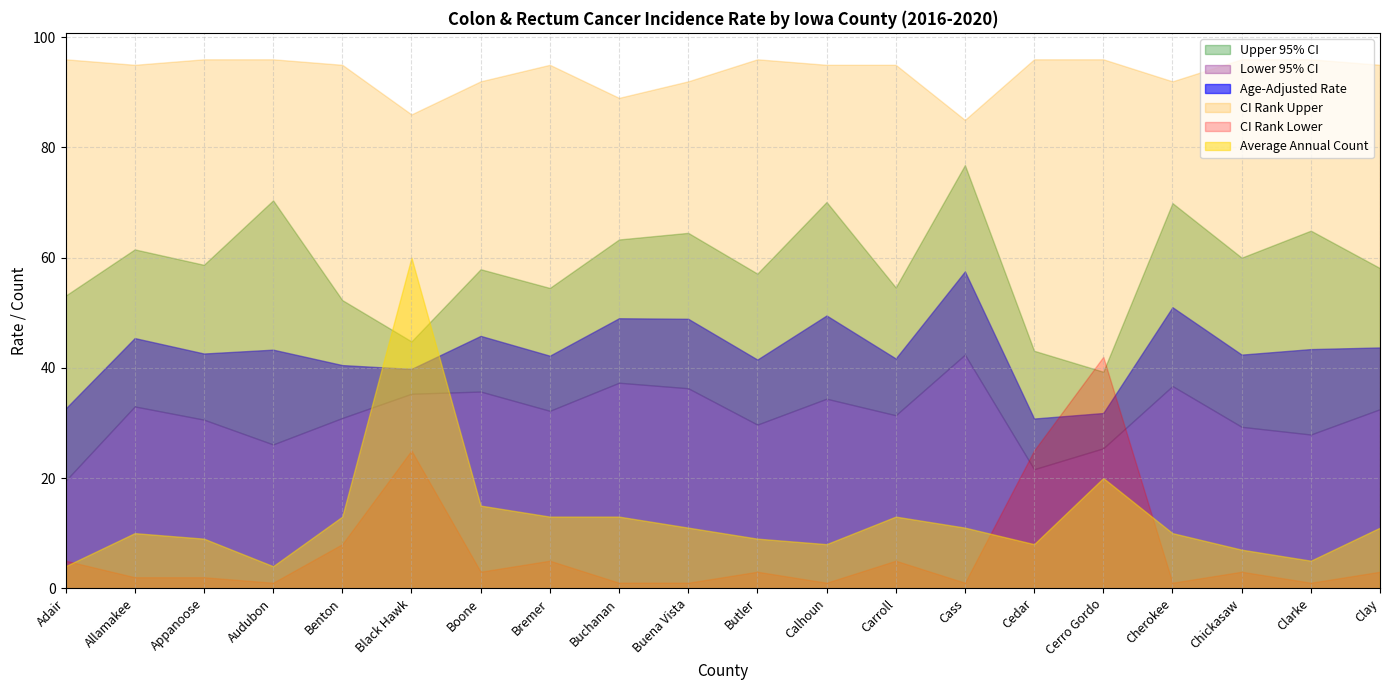

What is the average value of the Age-Adjusted Rate series?

43.2